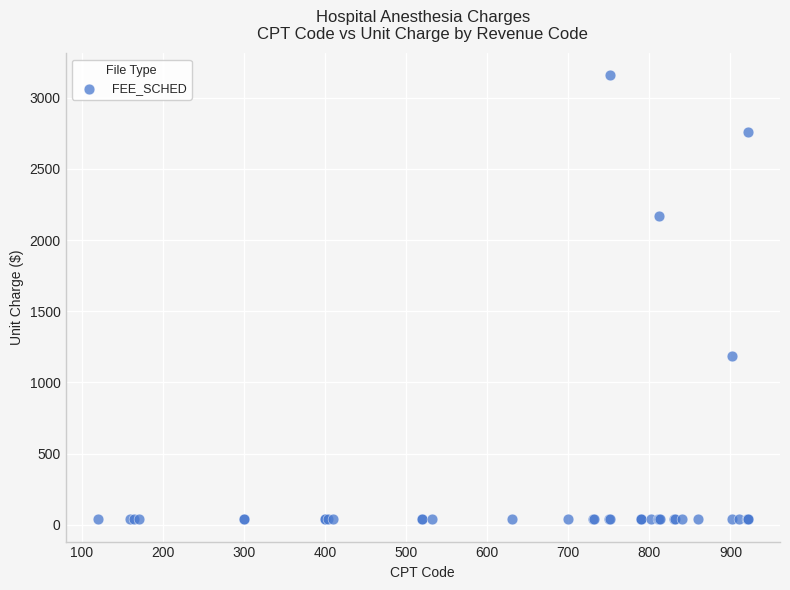

What Y value in the scatter plot is closest to 1597?

1184